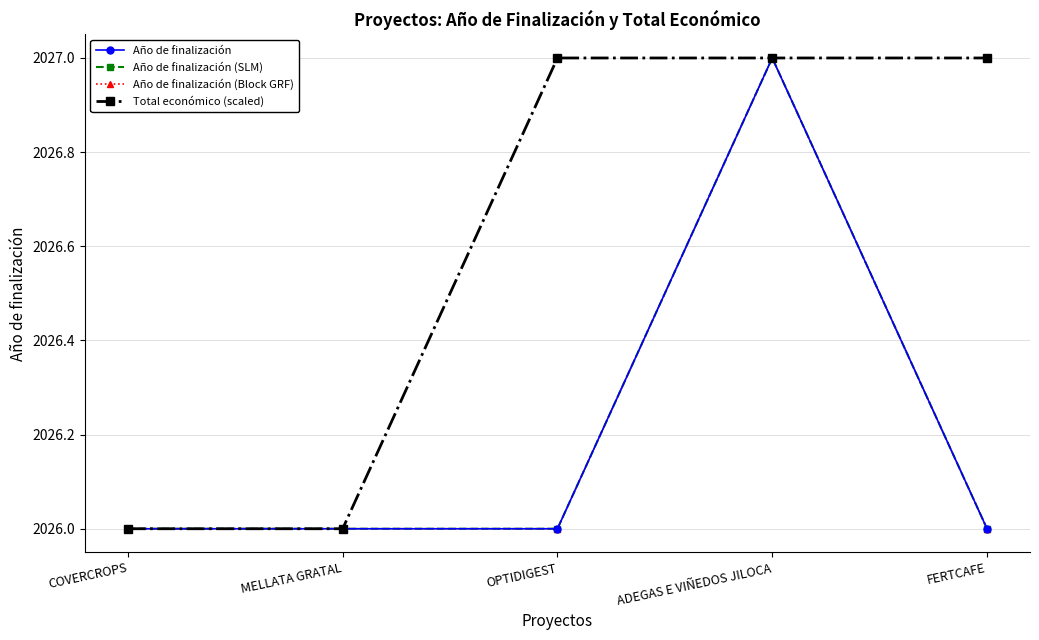

At FERTCAFE, list the series in order from largest to smallest.

Total económico (scaled), Año de finalización, Año de finalización (SLM), Año de finalización (Block GRF)